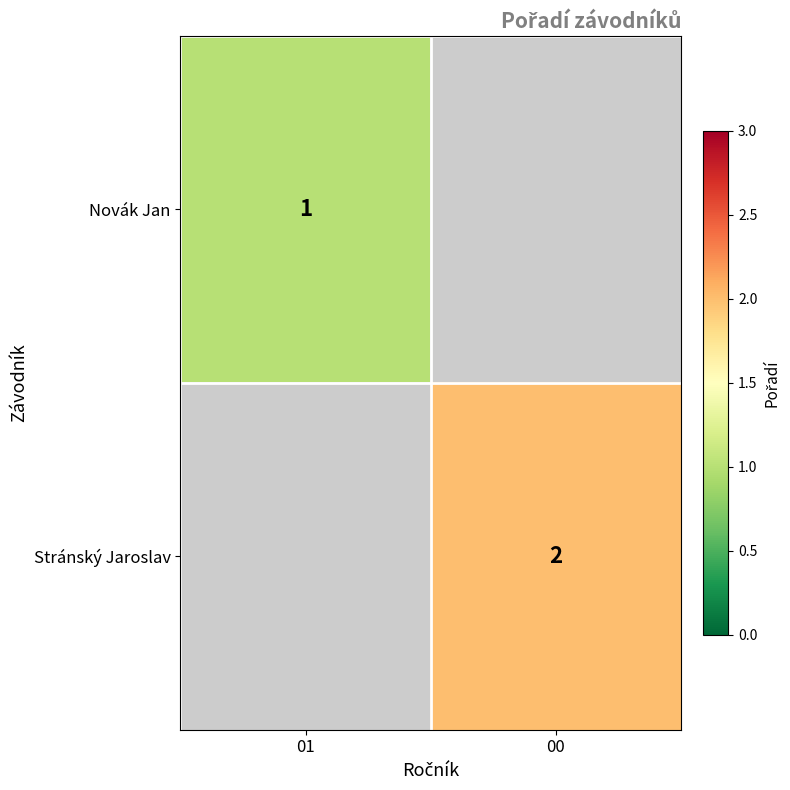

How many series are shown in this chart?

2